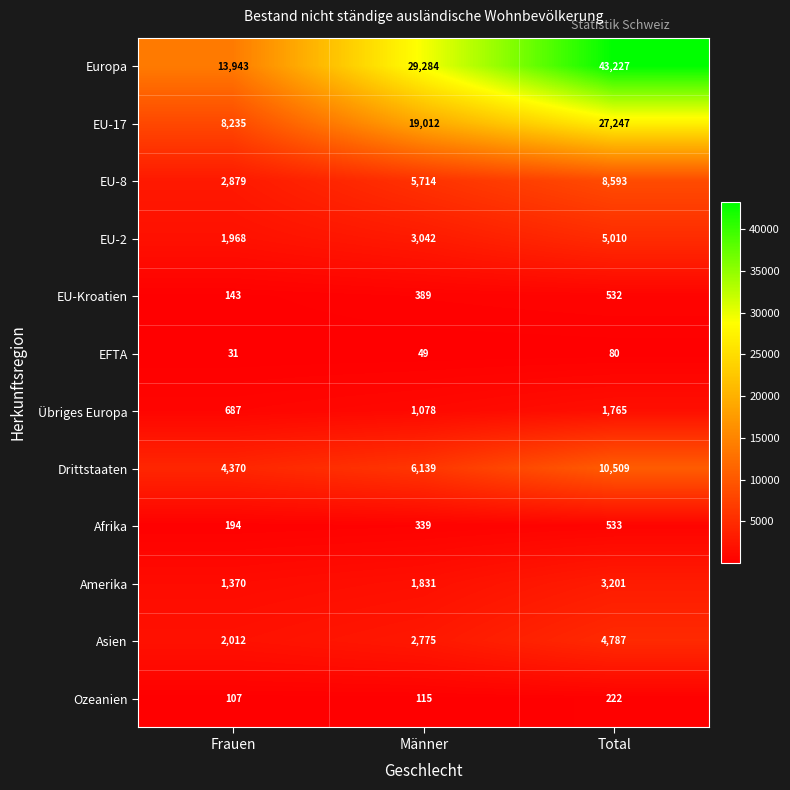

How many data points does each series have?

3